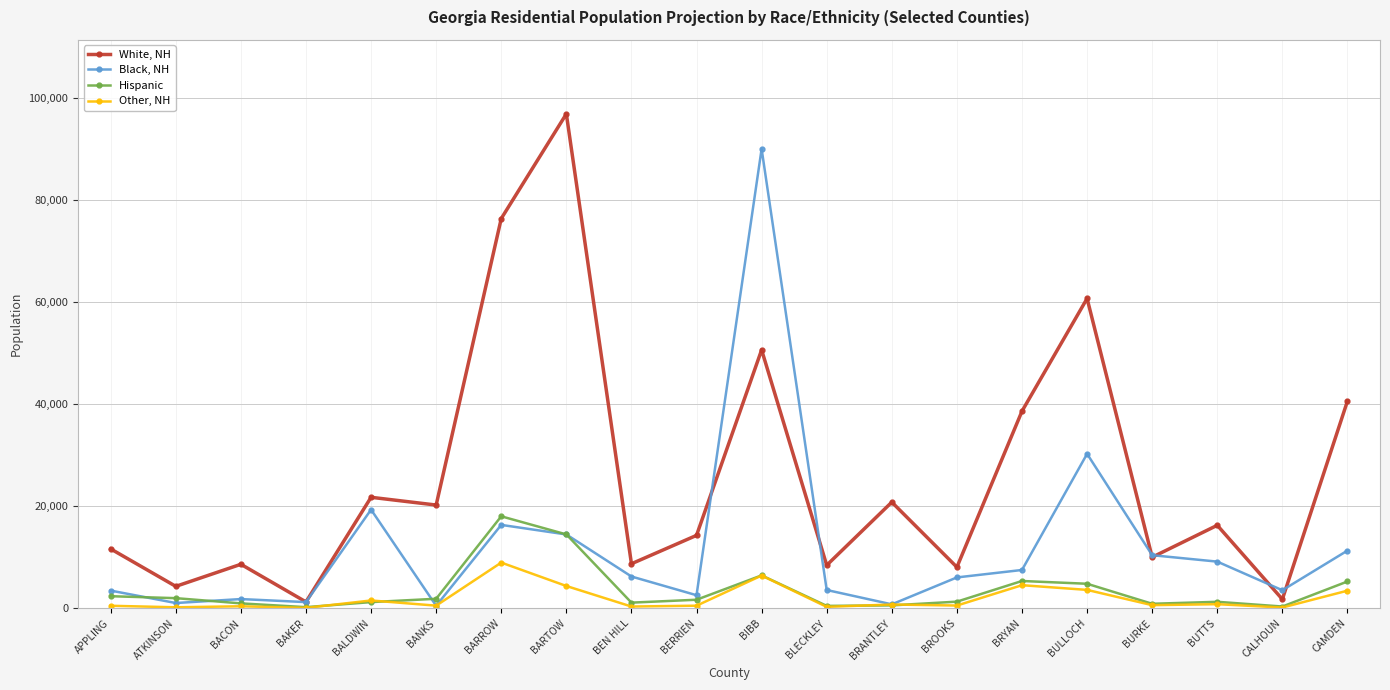

Is it true that Other, NH equals 10493 at BIBB?

False